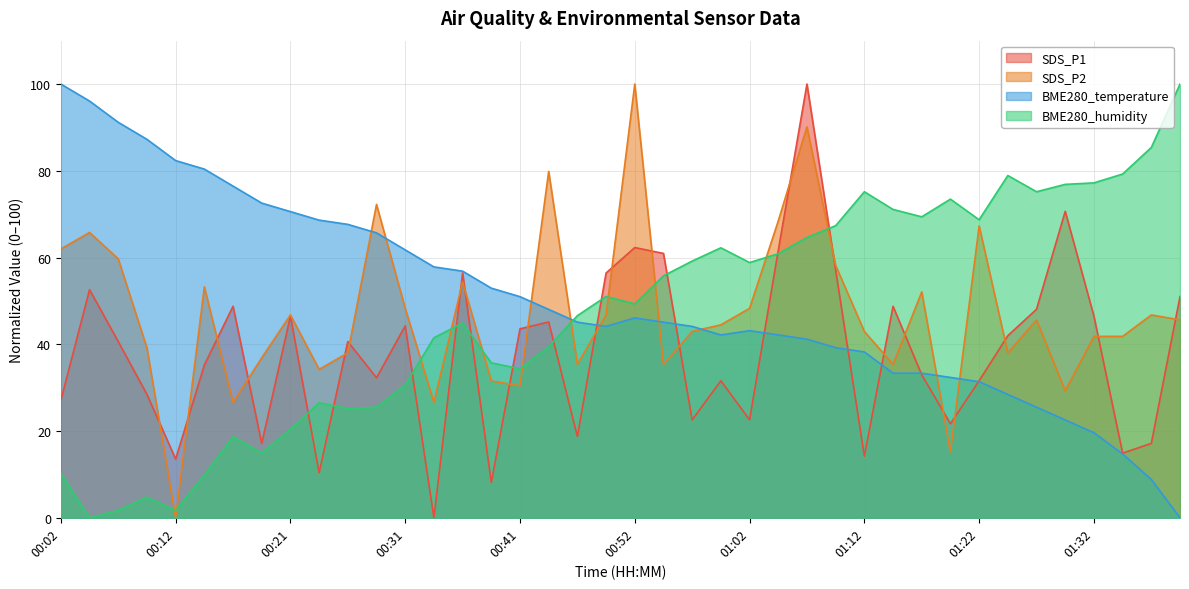

How many intersections are there between SDS_P2 and BME280_temperature?

9